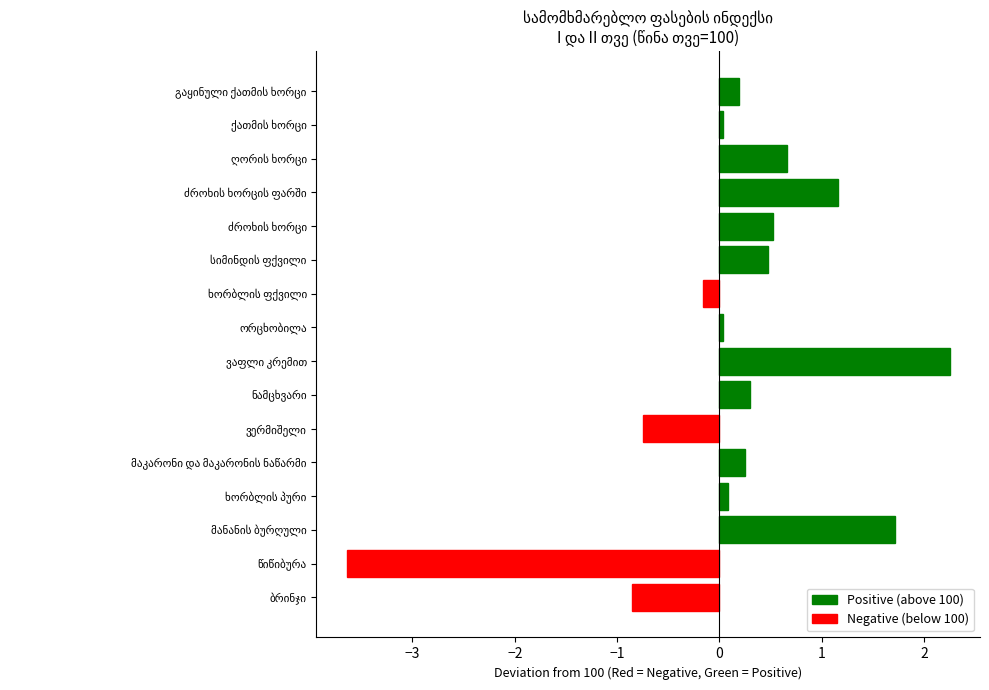

What is the difference between the second highest and second lowest values?

2.6